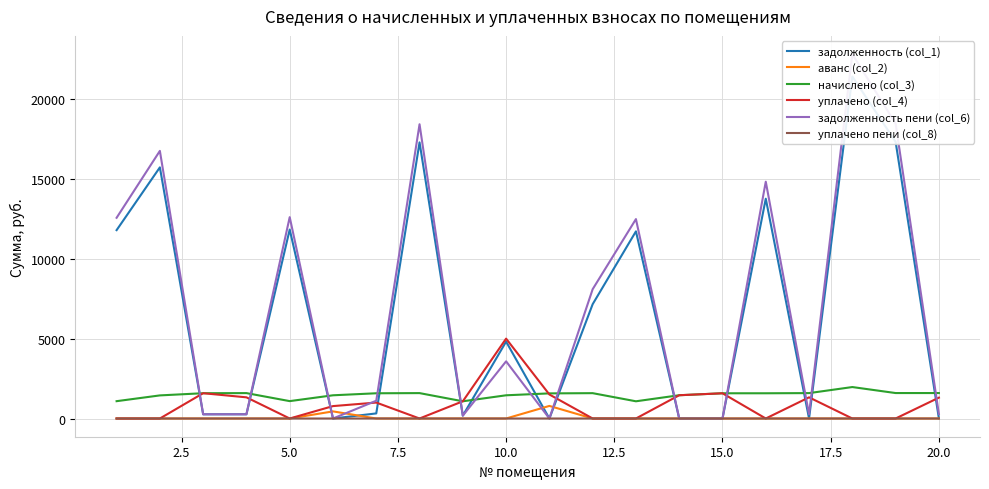

True or false: задолженность (col_1) and задолженность пени (col_6) cross at least once.

False